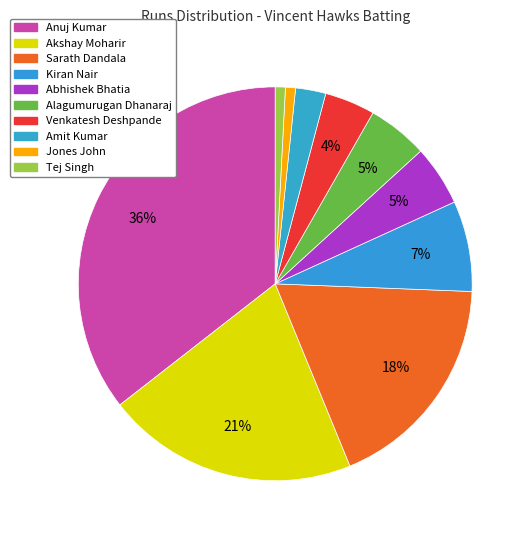

What is the change in value from Amit Kumar to Jones John?

-2